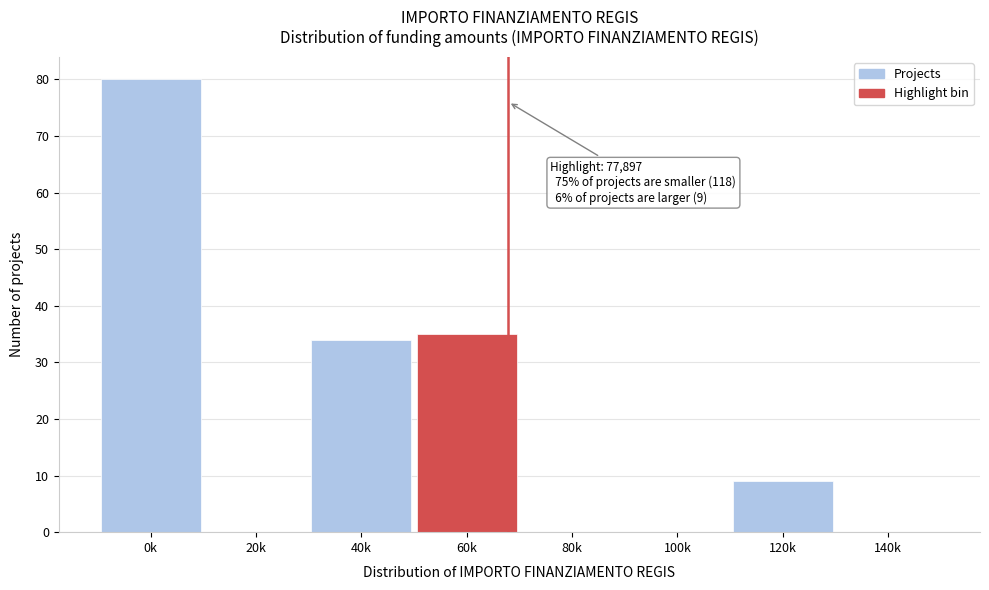

Reading left to right, transcribe all the data shown in this chart.

0k=80	20k=0	40k=34	60k=35	80k=0	100k=0	120k=9	140k=0